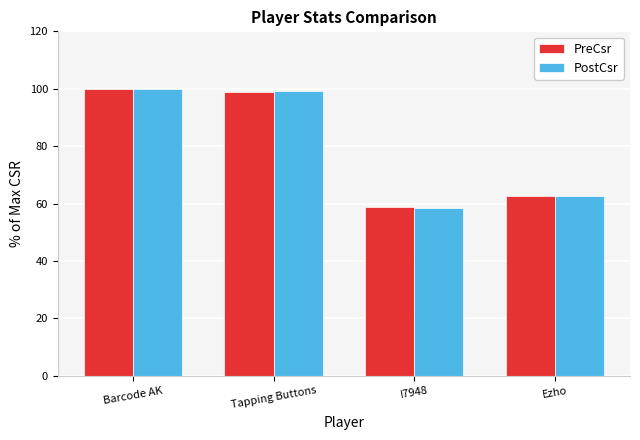

What is the label of the 1st bar from the right?

Ezho